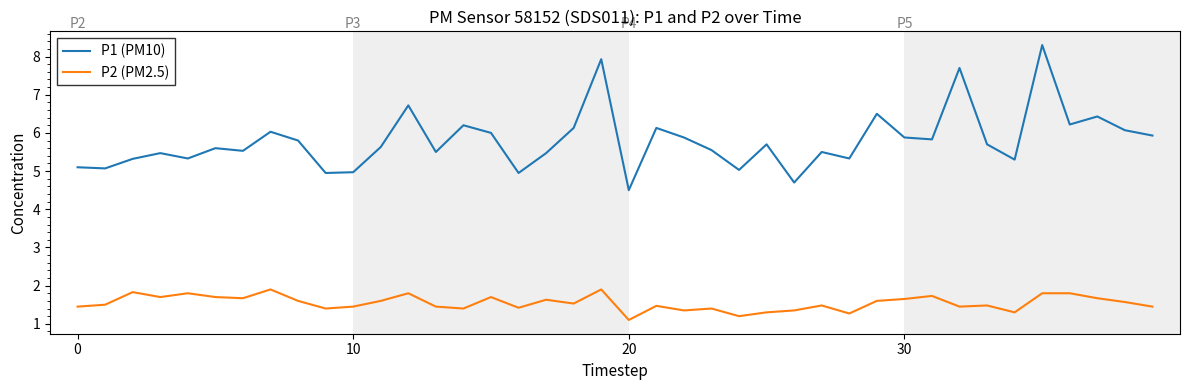

What is the difference between the maximum and minimum values in the P1 (PM10) series?

3.8